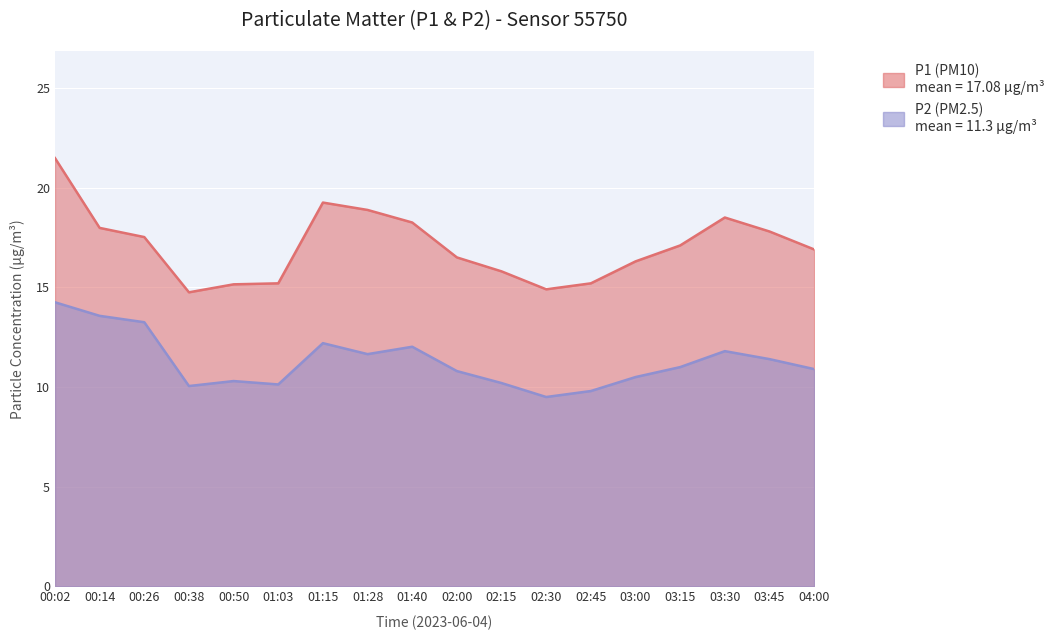

Reading left to right, list all the values displayed in this chart.

P1: 21.5	18.0	17.5	14.8	15.2	15.2	19.2	18.9	18.2	16.5	15.8	14.9	15.2	16.3	17.1	18.5	17.8	16.9
P2: 14.2	13.6	13.2	10.1	10.3	10.1	12.2	11.7	12.0	10.8	10.2	9.5	9.8	10.5	11.0	11.8	11.4	10.9